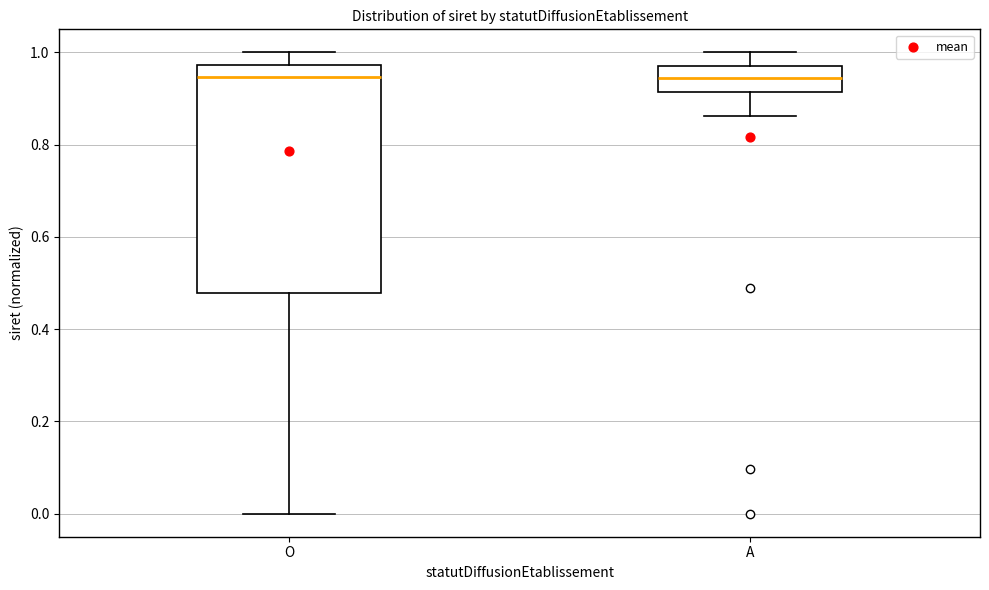

Which box is the tallest, from its lower edge to its upper edge?

O